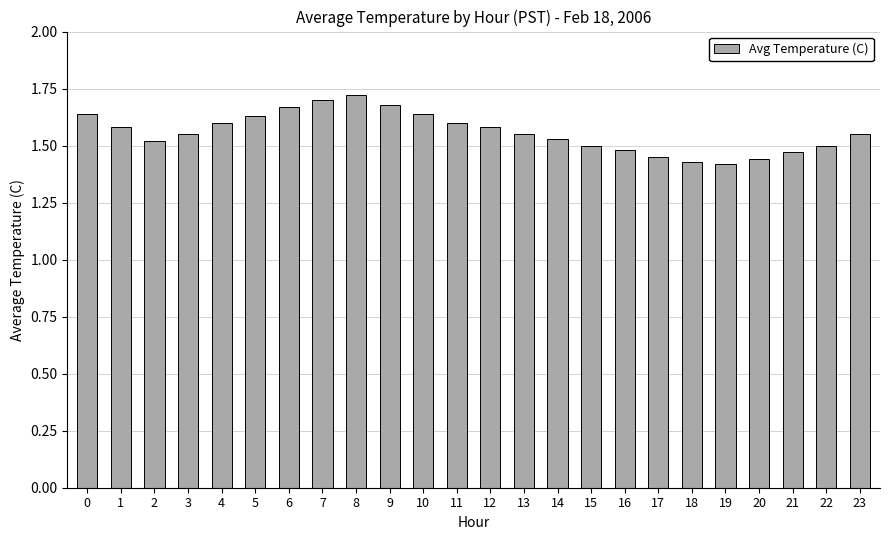

True or false: the data shows 0.6 at 21.

False